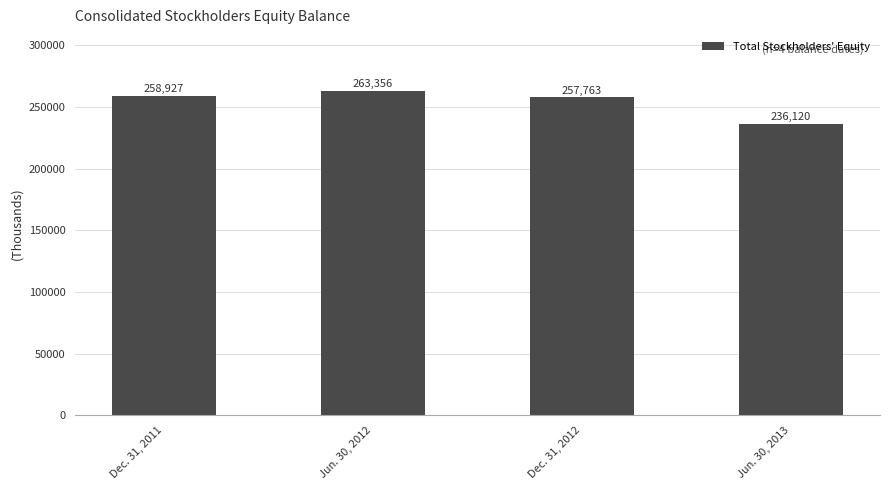

Are the bars horizontal?

No